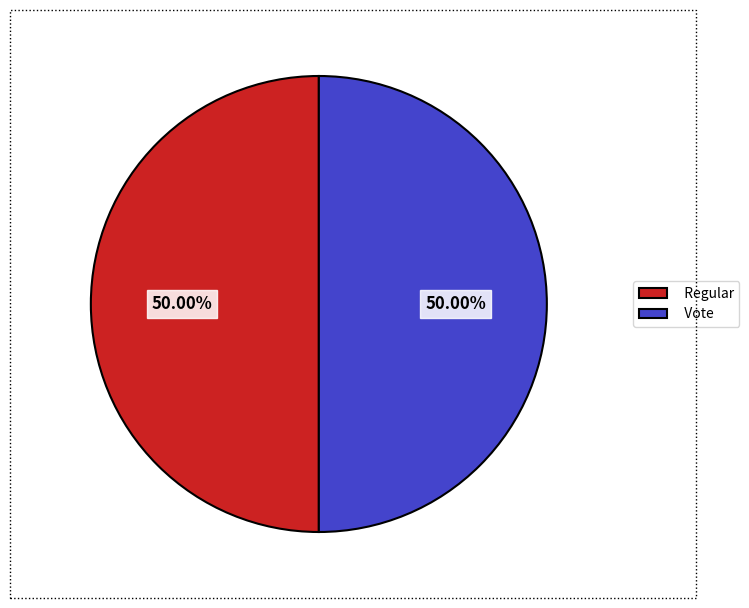

Do Vote and Regular together represent more than half of the pie?

Yes